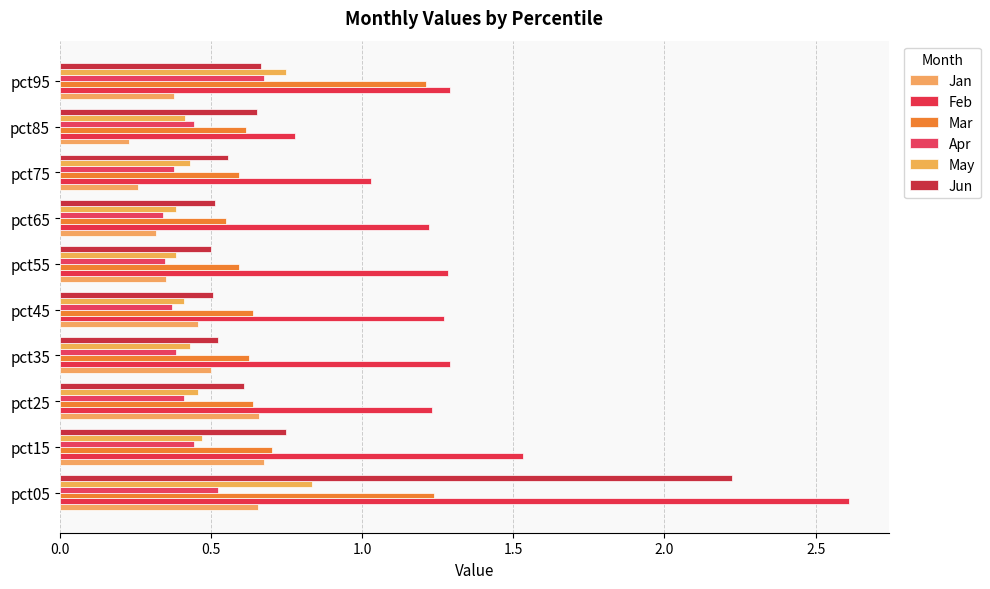

What is the sum of all Jun values?

7.5